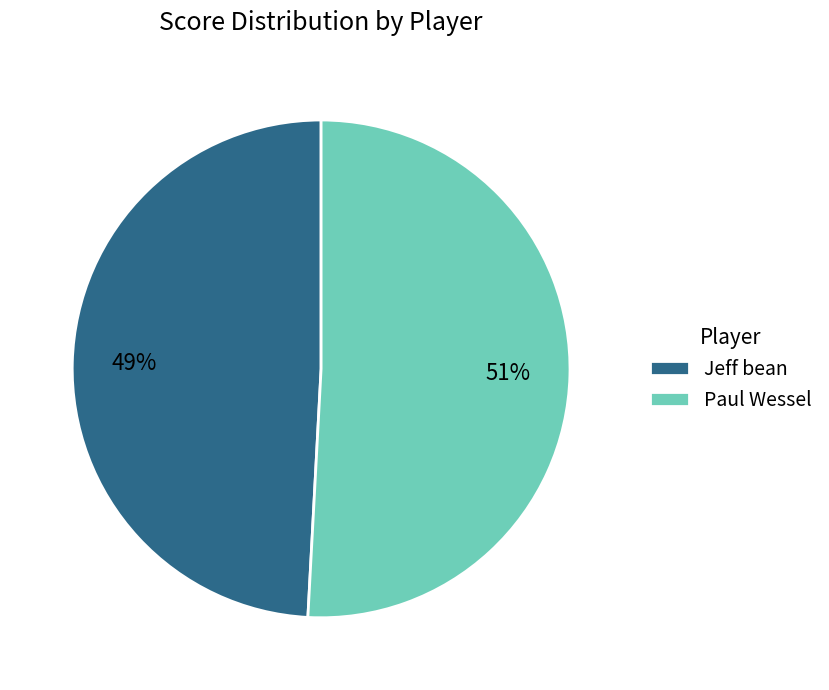

To the nearest percent, what is the difference between the Paul Wessel and Jeff bean slice percentages?

2%